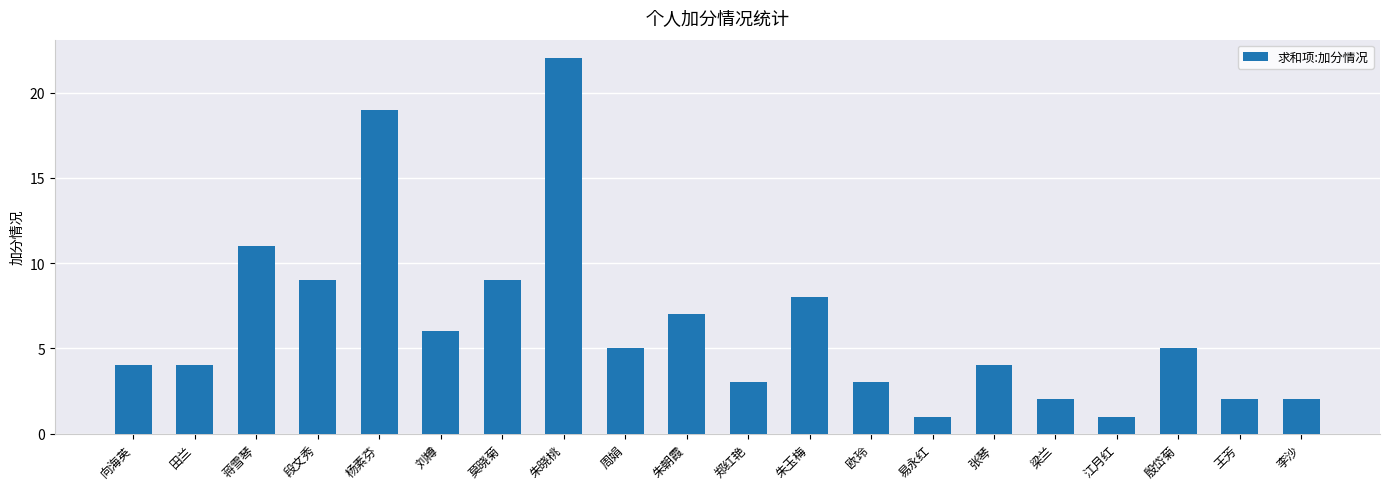

The value at 梁兰 is 1. True or false?

False